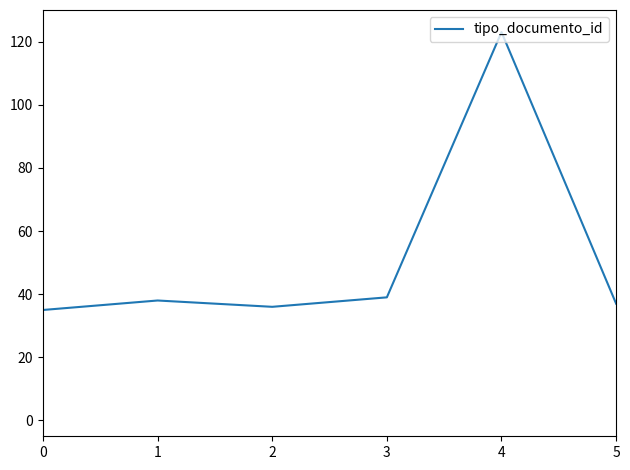

What is the change in value from 3 to 4?

+84